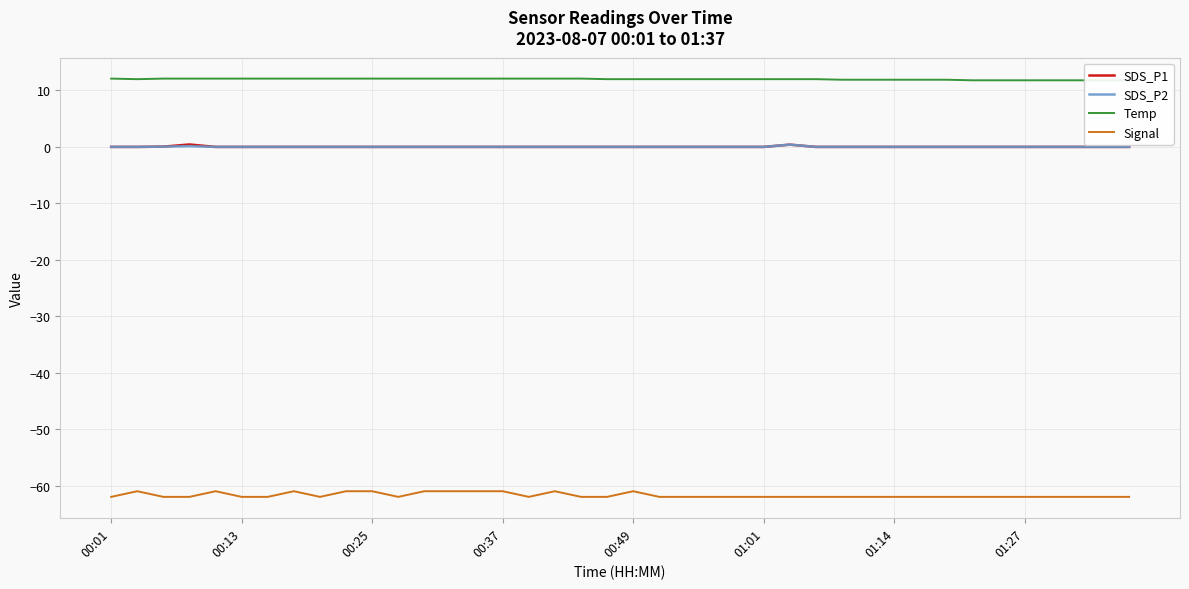

The value of SDS_P1 at 9 is 0.0. True or false?

True